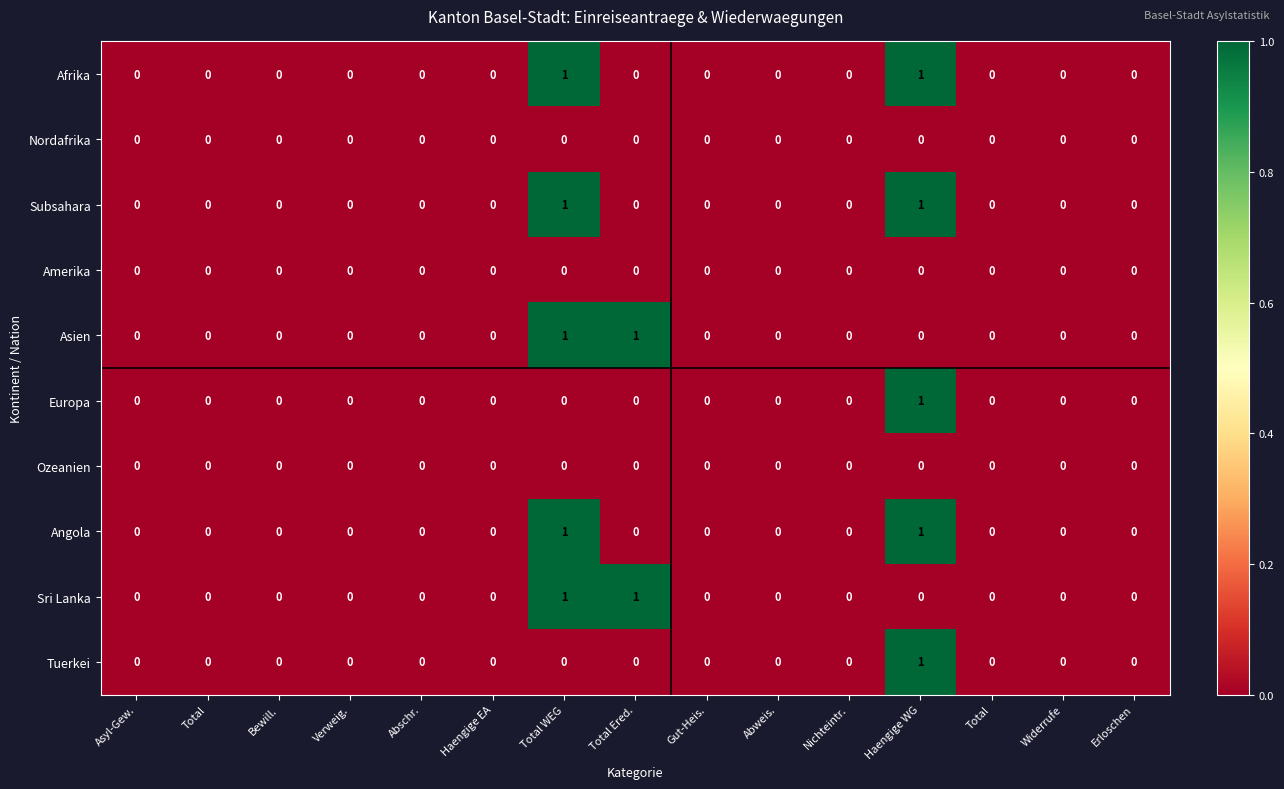

At which category is the sum across all series the highest?

Total WEG